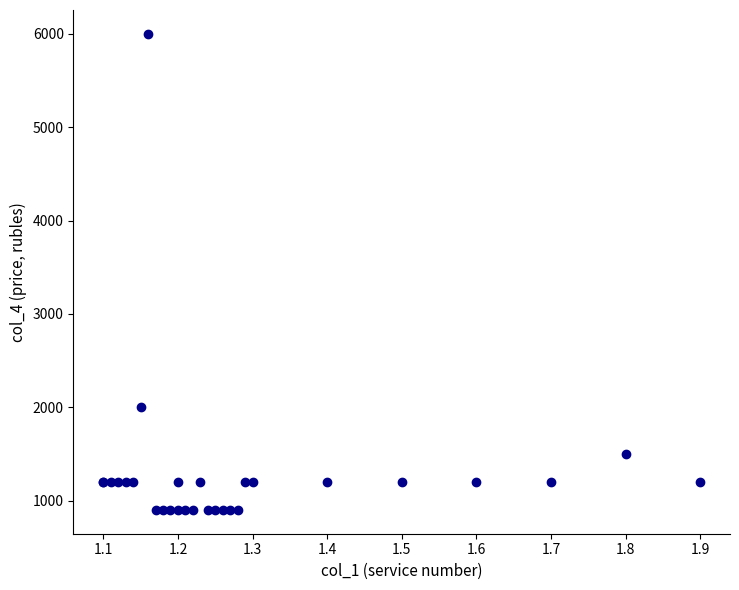

What Y value in the scatter plot is closest to 3450?

2000